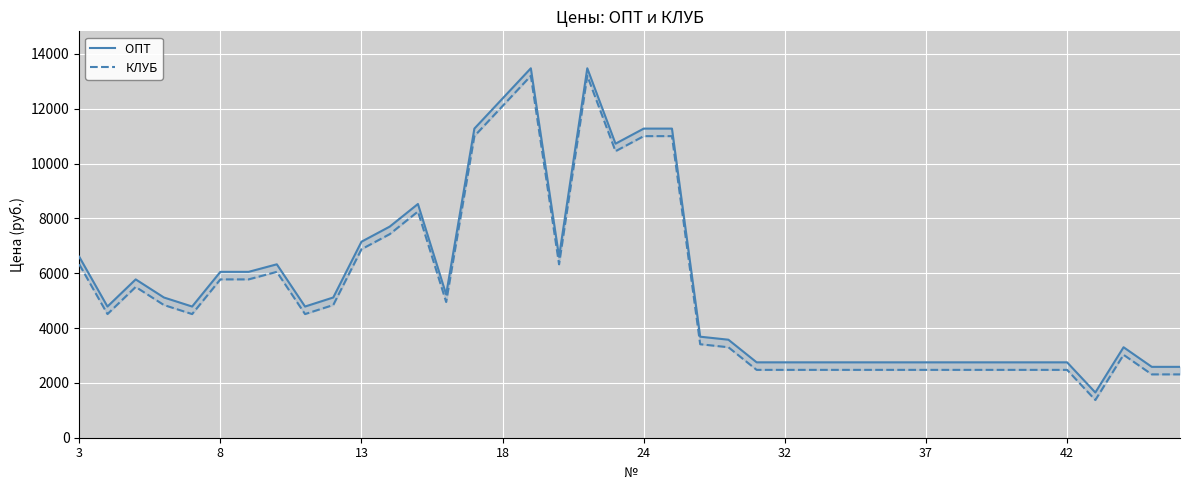

Where does the КЛУБ series first go above 4510?

3